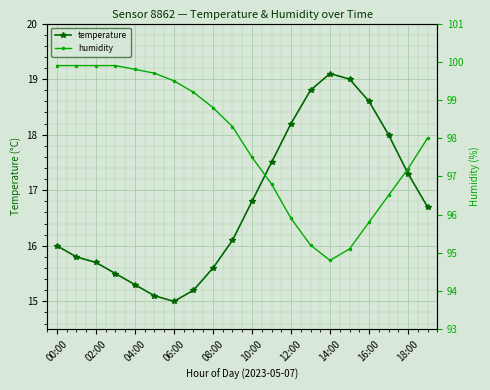

List the series in order of their peak value, lowest first.

temperature, humidity